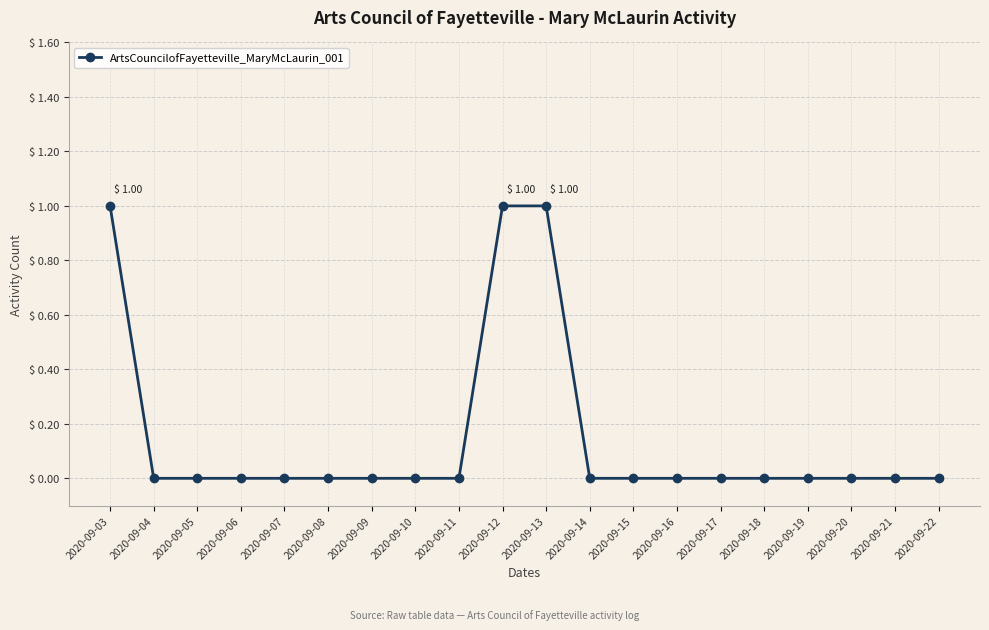

The value at 2020-09-06 is 1. True or false?

False